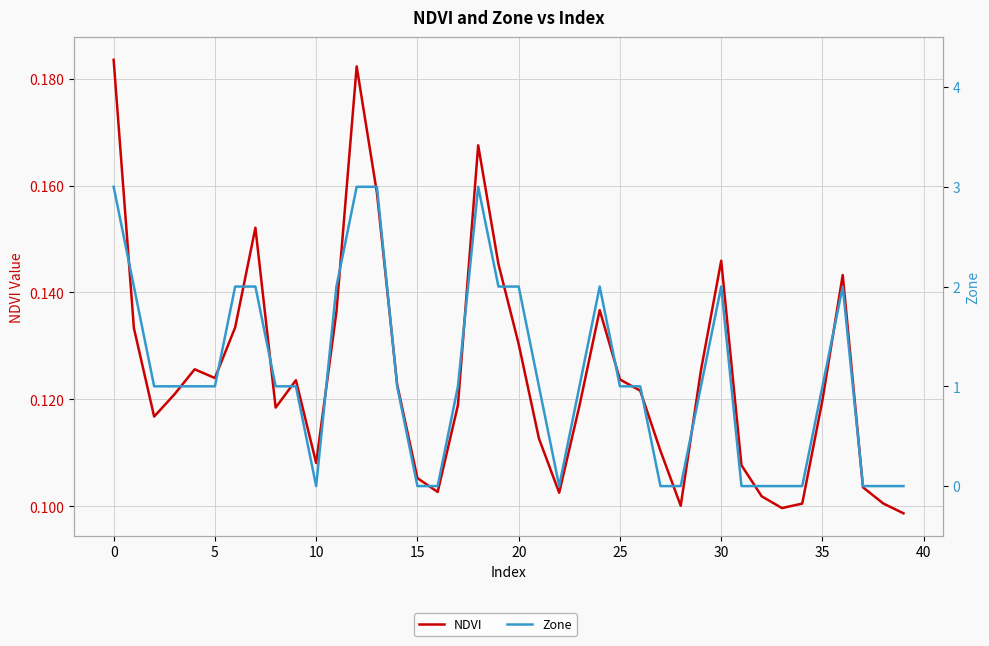

Which series has the largest total across all categories?

Zone